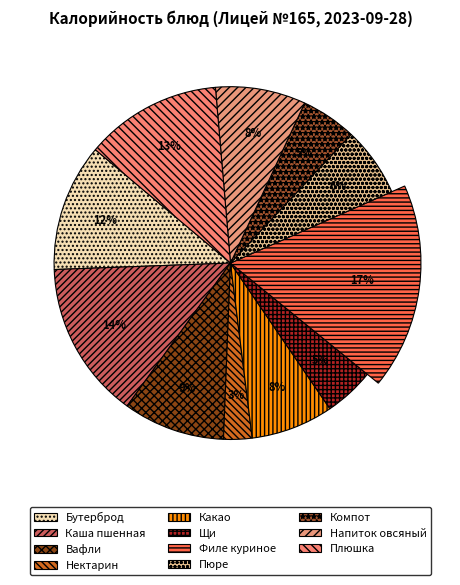

Approximately how many times larger is the value at Полдник (Напиток овсяный) compared to Обед (Компот)?

1.6